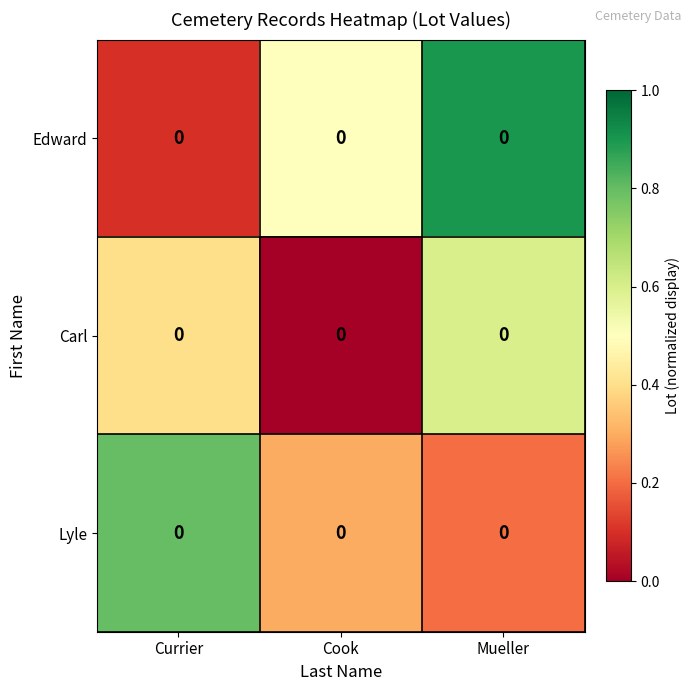

Which has a higher value, Mueller or Currier?

Mueller